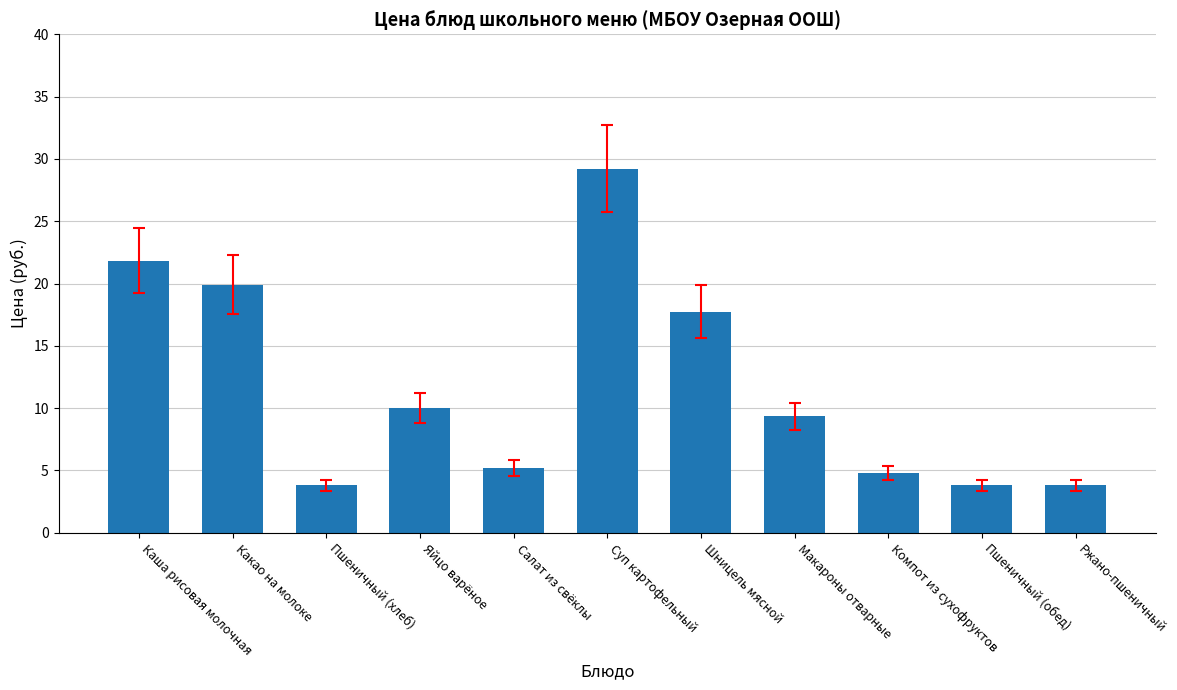

Is it true that the value at Макароны отварные is 9.3?

True